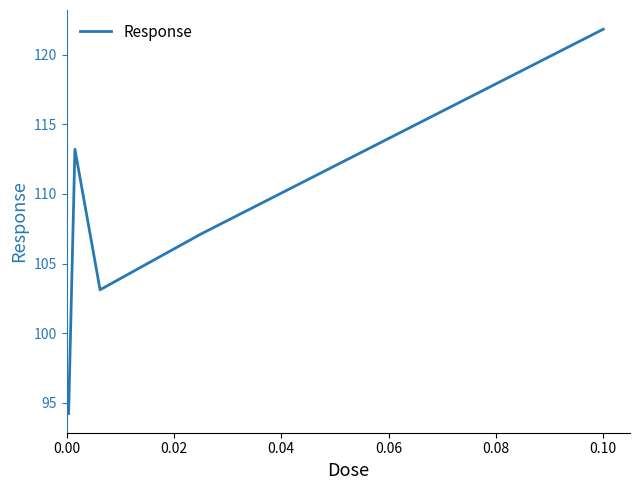

What is the minimum value shown in the chart?

94.2